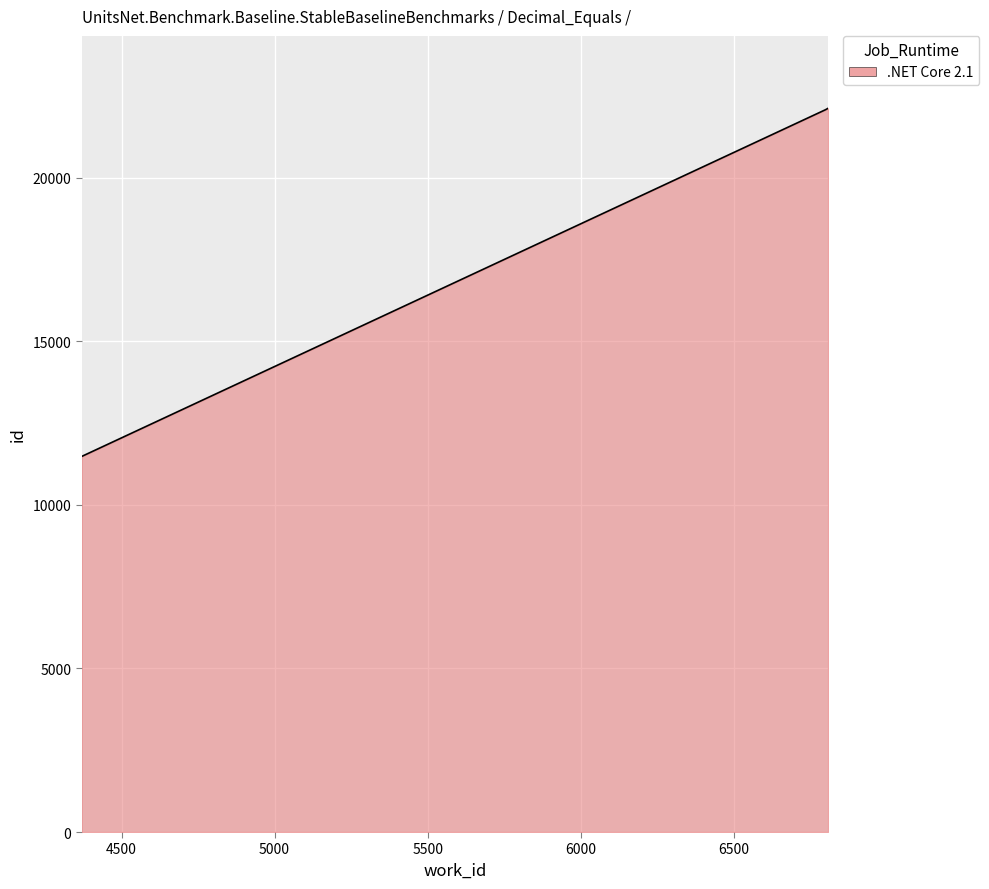

What is the smallest value displayed?

11482.0